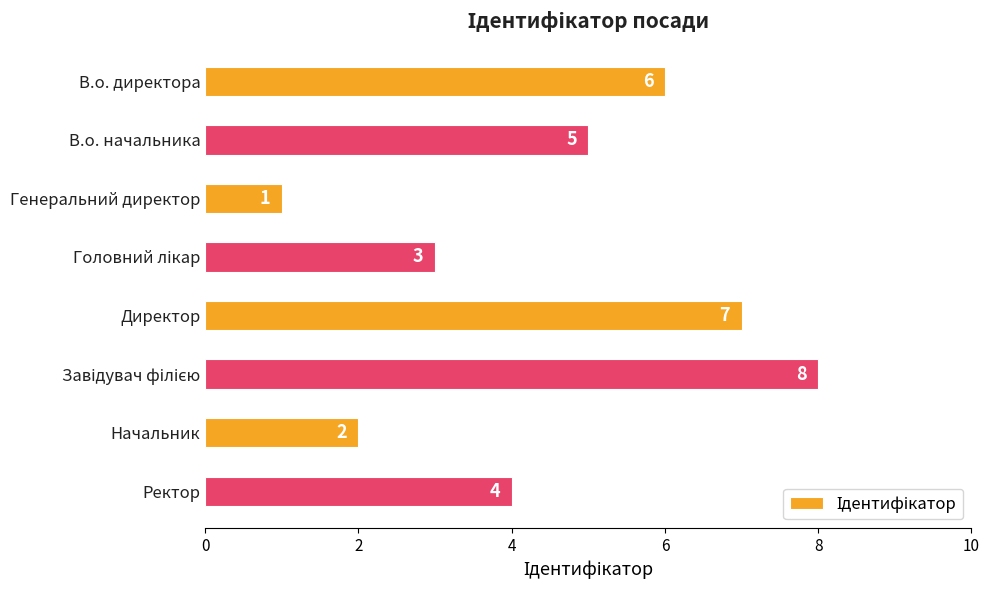

Count the number of categories in the chart.

8